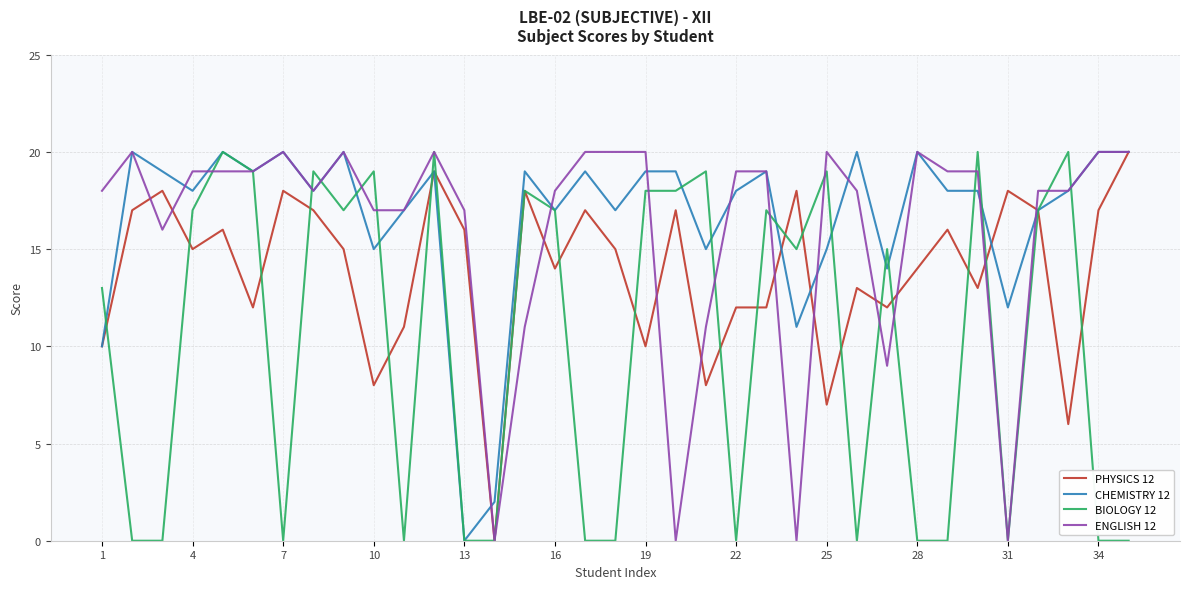

What is the maximum value shown in the chart?

20